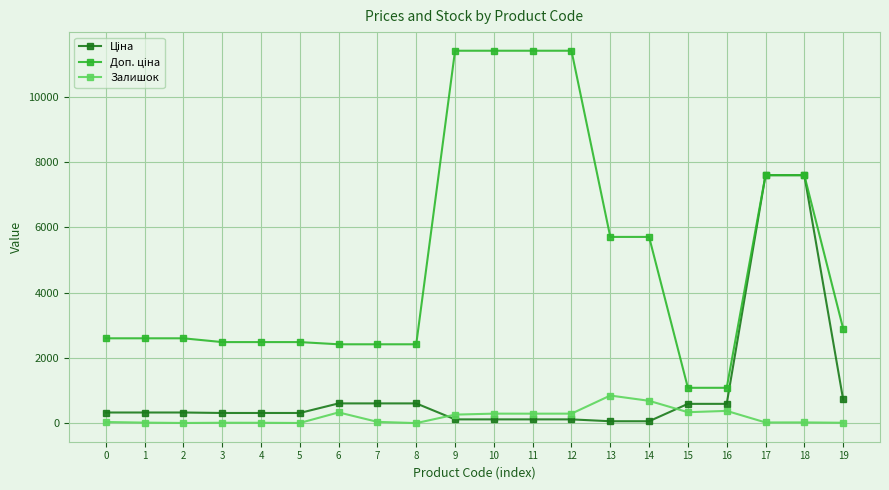

Count the number of categories in the chart.

20